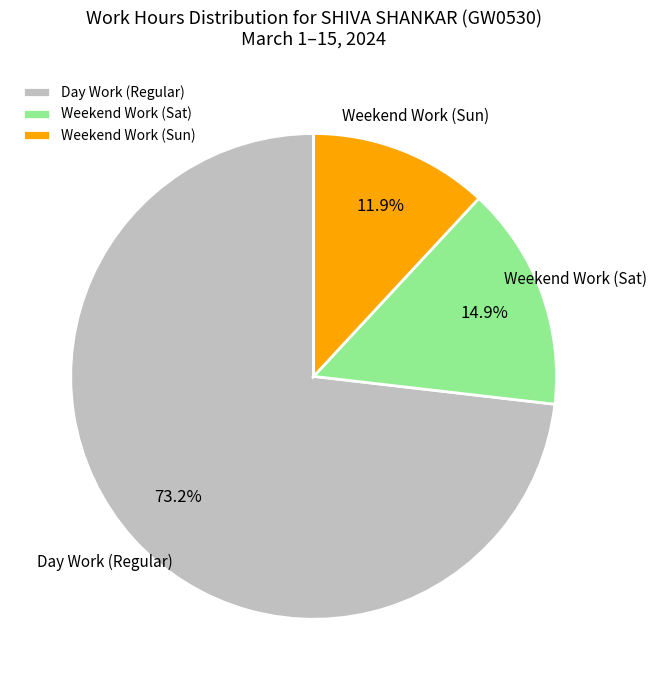

Which category has the biggest portion of the pie?

Day Work (Regular)